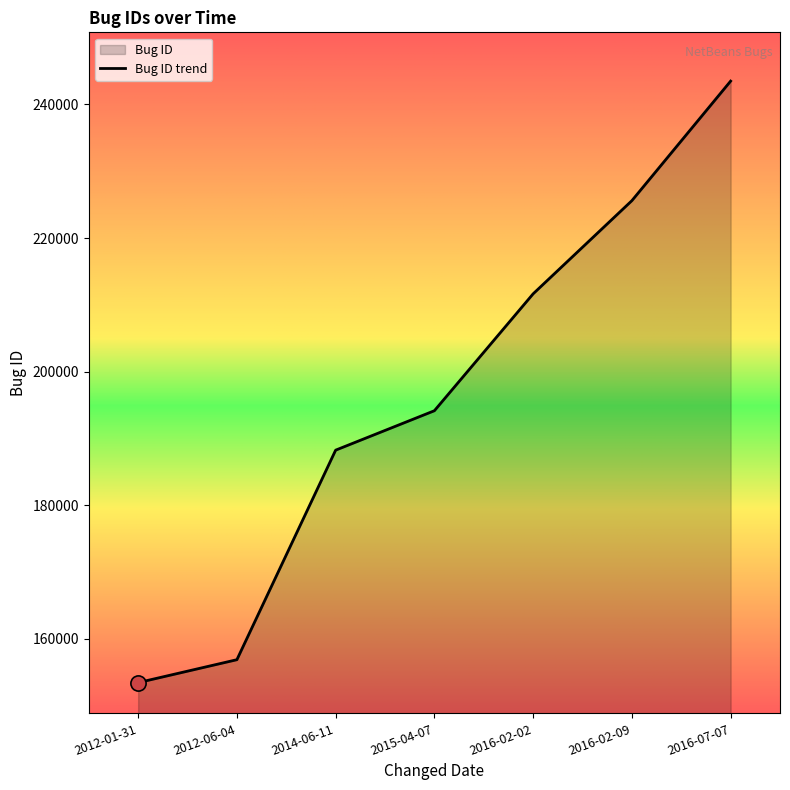

Between 2012-01-31 and 2015-04-07, which is larger?

2015-04-07